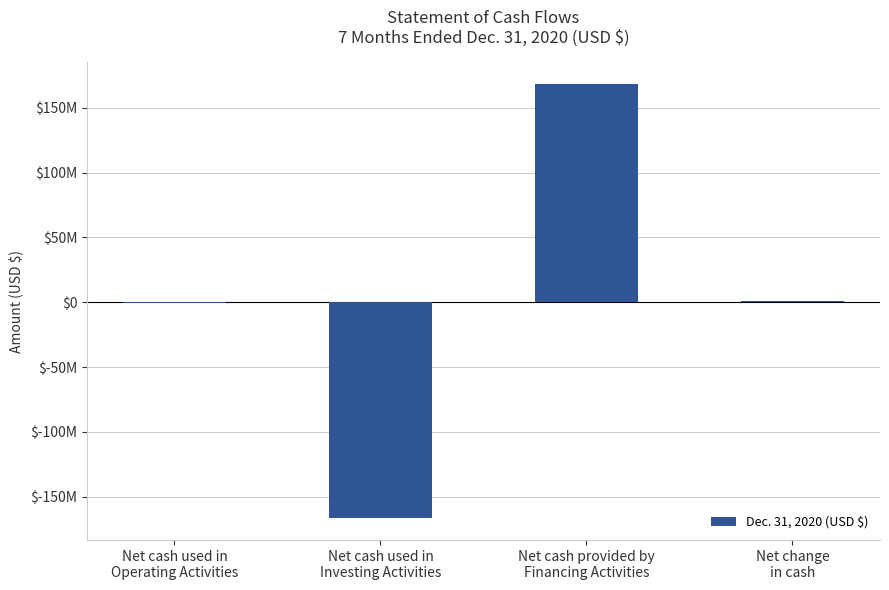

Are the bars horizontal?

No